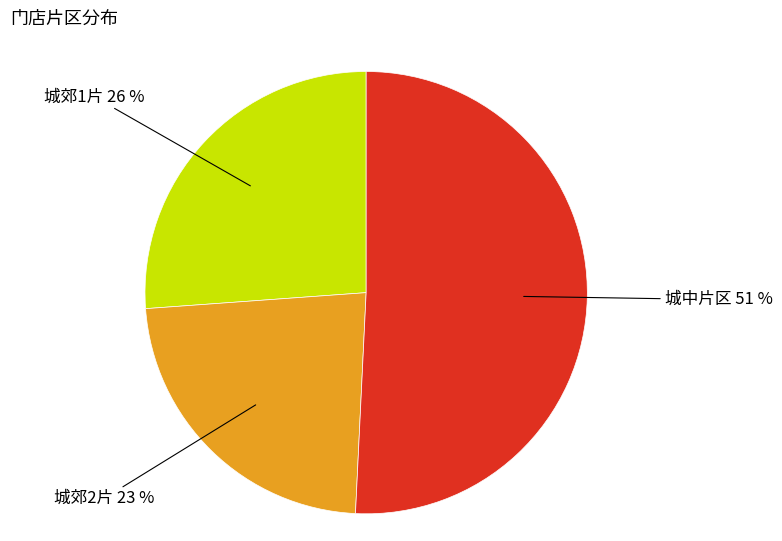

To the nearest percent, what is the difference between the largest and smallest slice percentages?

28%